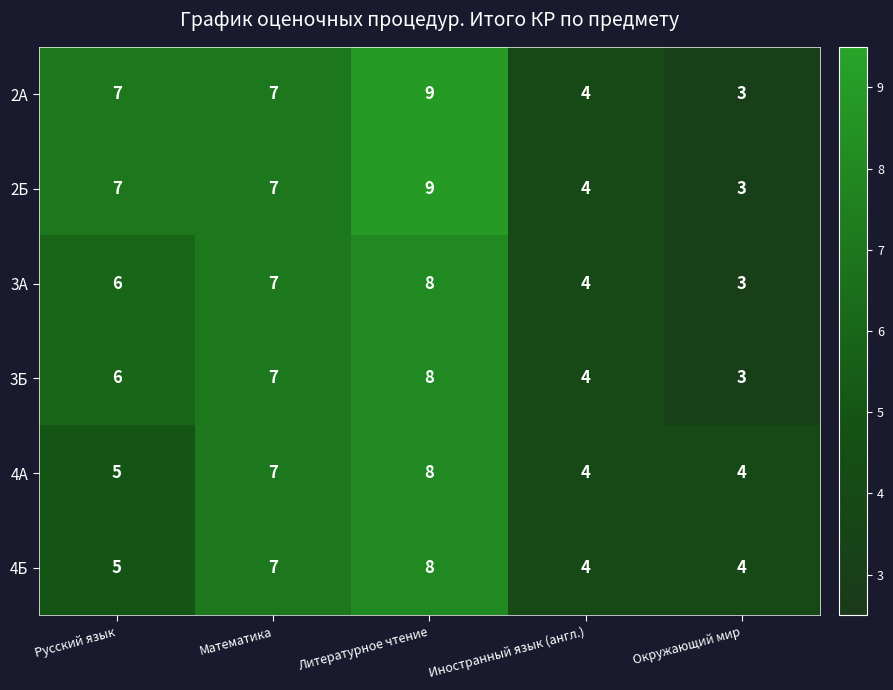

True or false: 2Б has a value of 4 at Иностранный язык (англ.).

True